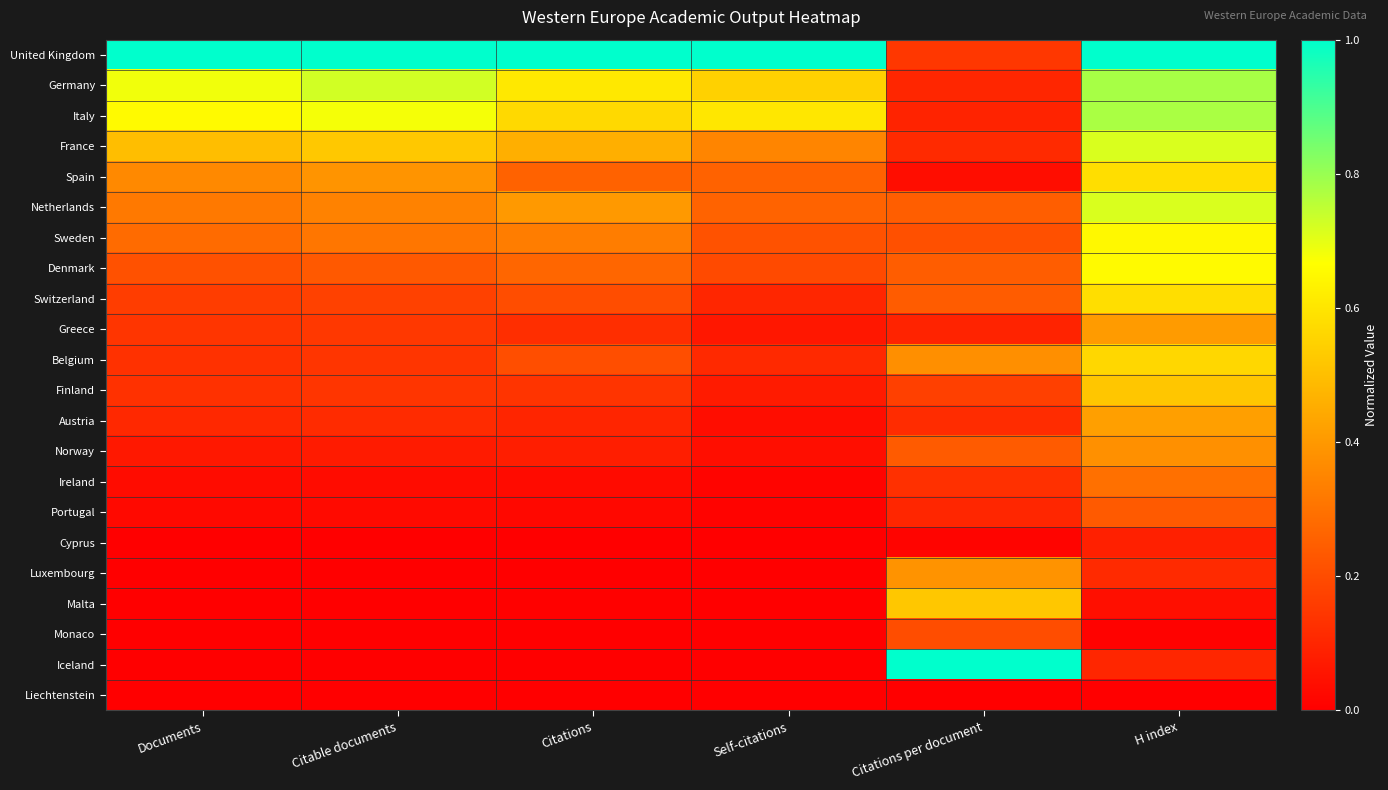

How many distinct data groups are displayed?

22